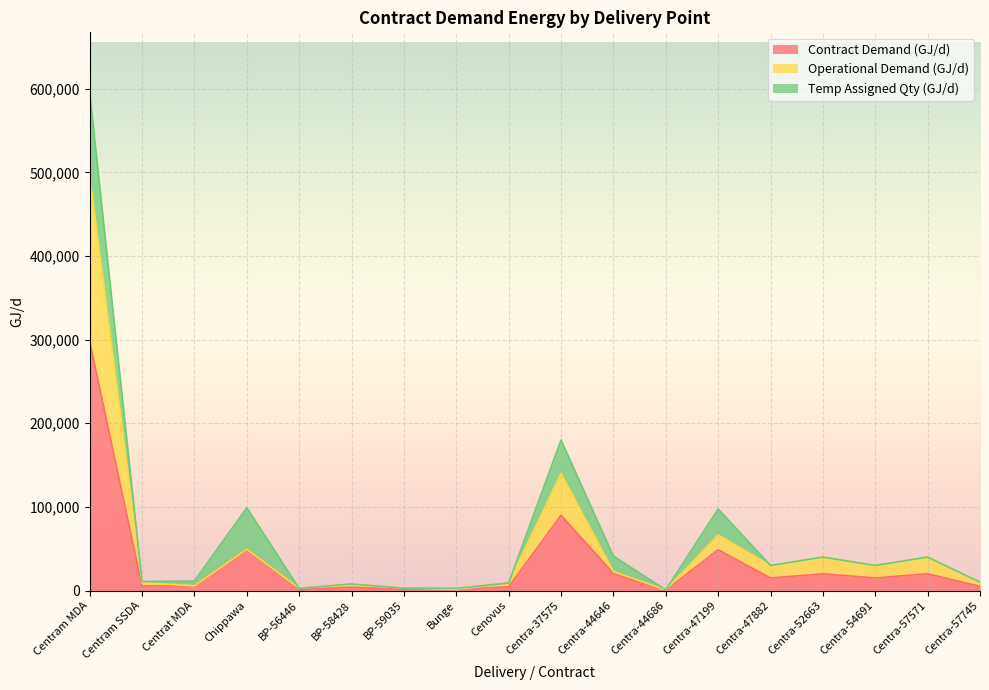

At which category is the sum across all series the highest?

Centram MDA